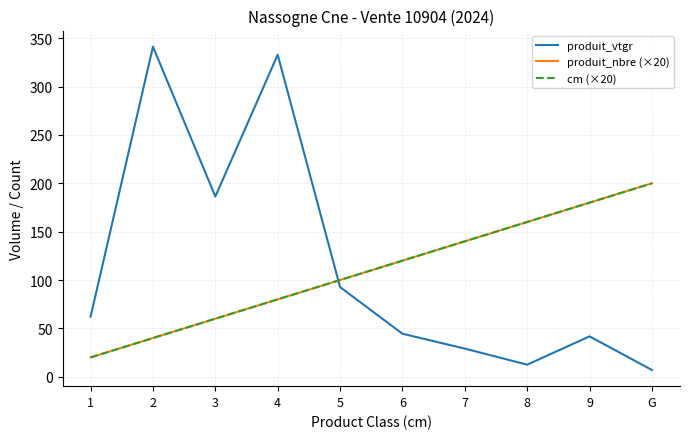

What position from the left is 2?

2